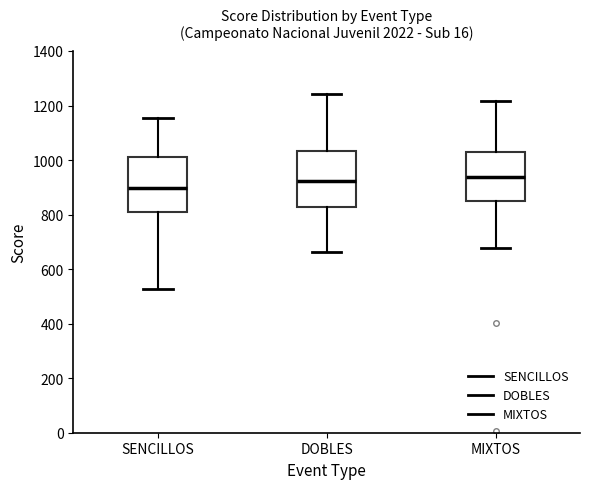

Reading left to right, transcribe this box plot: for each box, give where its median line is, the range the box spans, and where its two whiskers end, as read against the y-axis. The values are not printed on the chart, so give them approximately, as read against the axis.

SENCILLOS: median 900, box 800 to 1020, whiskers 520 to 1160
DOBLES: median 920, box 820 to 1040, whiskers 660 to 1240
MIXTOS: median 940, box 840 to 1040, whiskers 680 to 1220